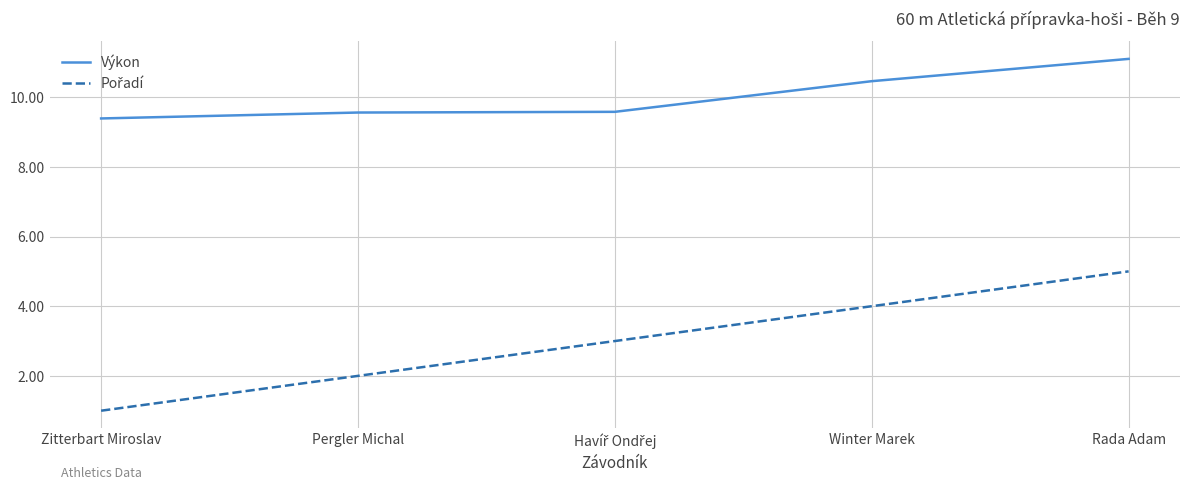

What is the difference between the Výkon values at Winter Marek and Rada Adam?

0.6